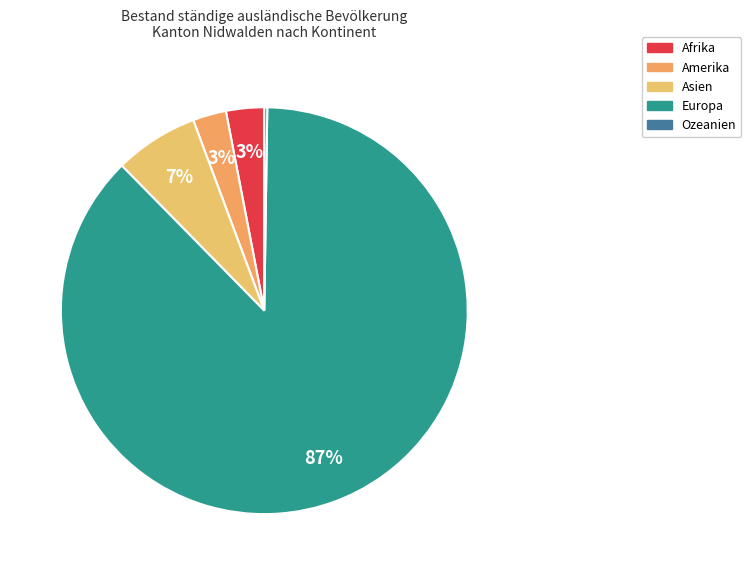

To the nearest percent, what portion does Asien represent?

7%